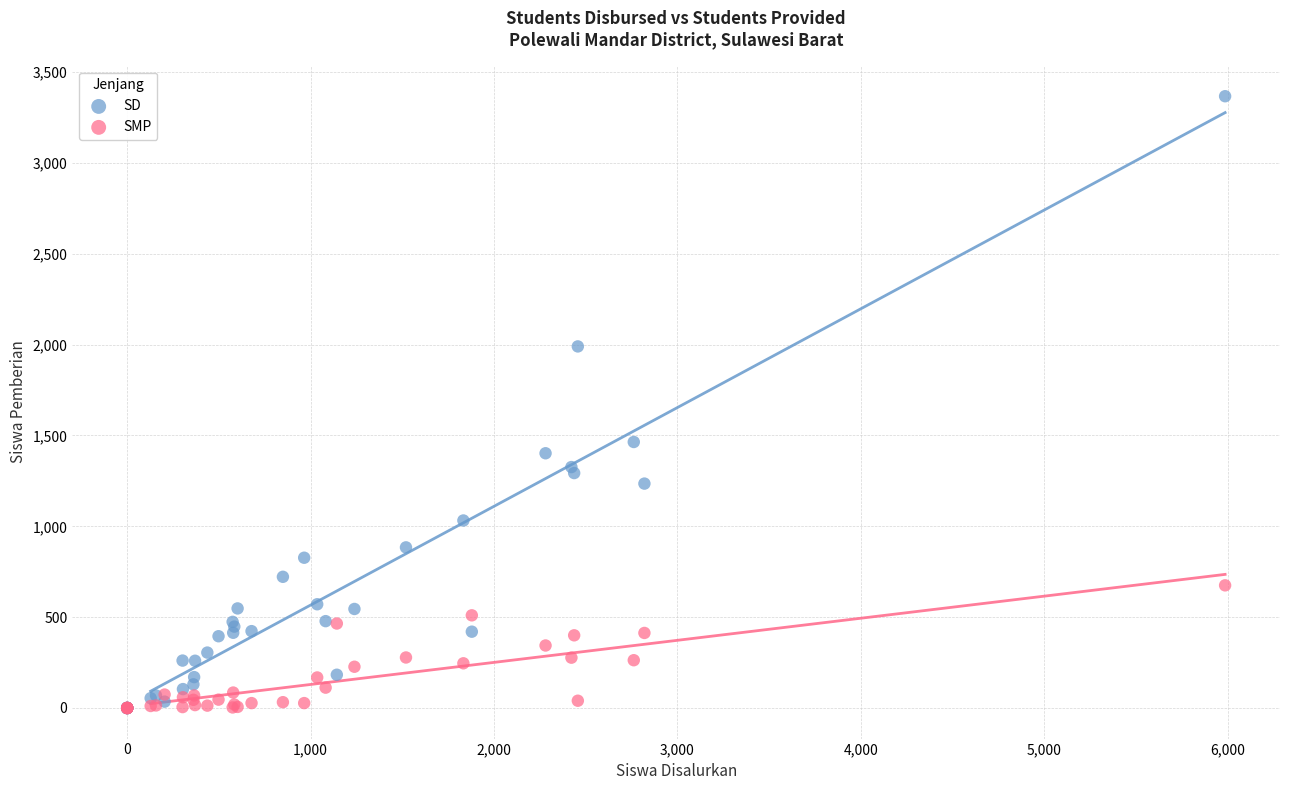

Which series has the widest spread of Y values?

SD